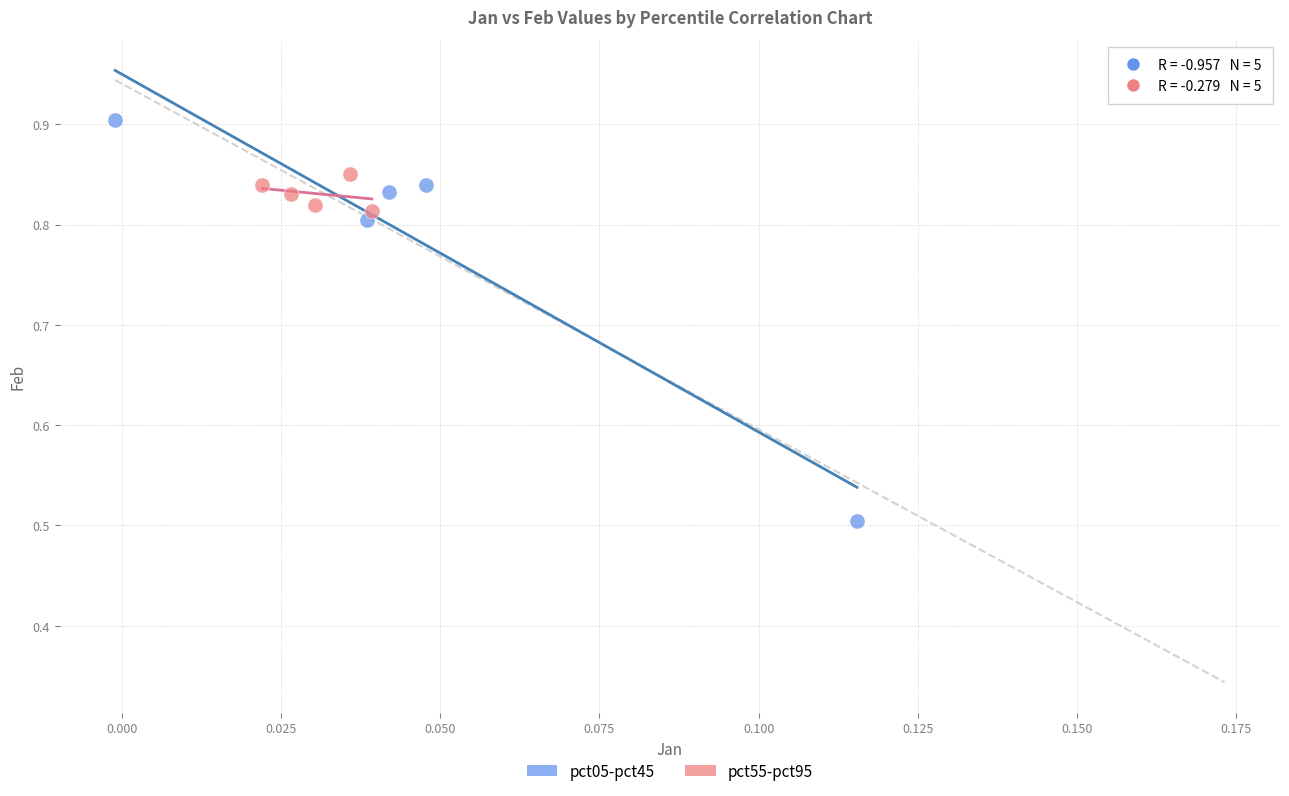

Which series contains the highest Y value?

pct05-pct45